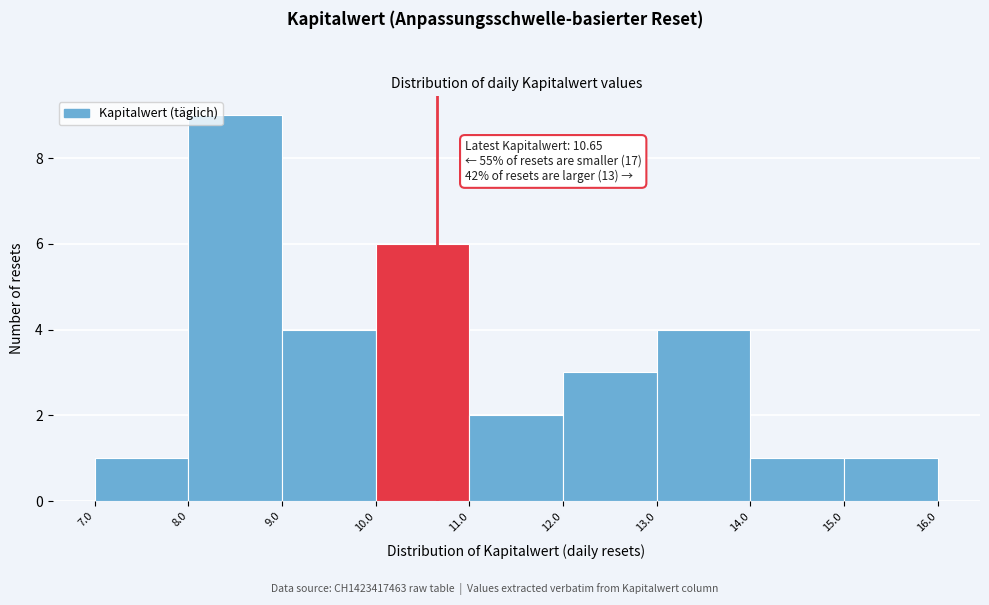

Over which range of the x-axis is the bar tallest?

8.0 to 9.0